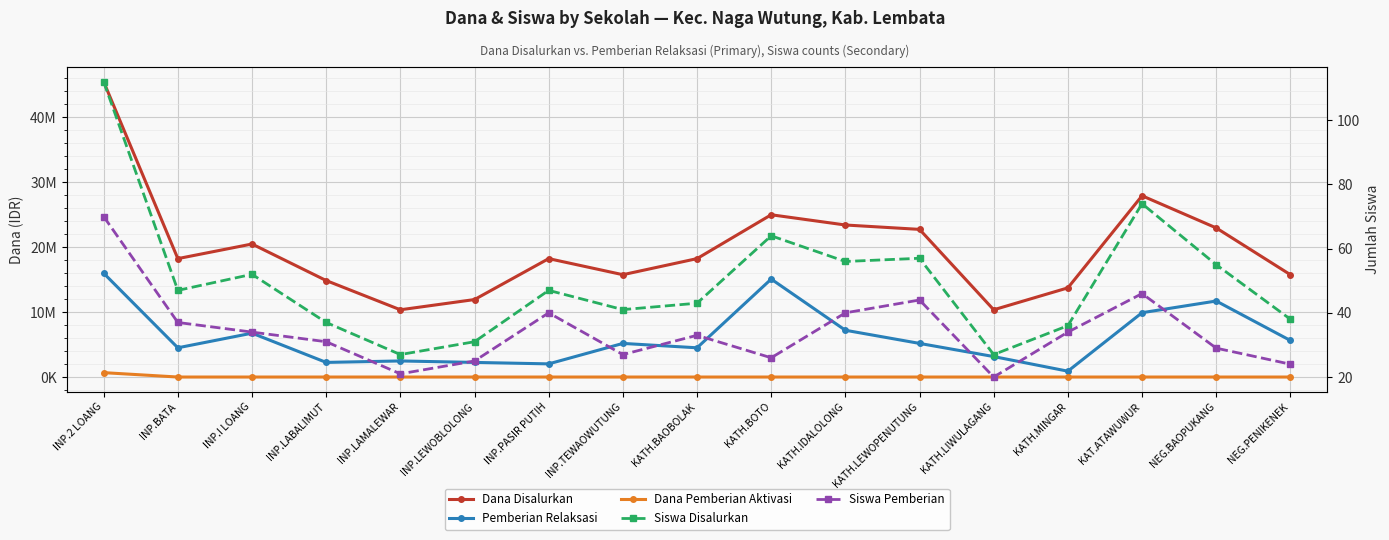

Reading right to left, extract all data points from this chart.

Dana Disalurkan: NEG.PENIKENEK=15750000	NEG.BAOPUKANG=22950000	KAT.ATAWUWUR=27900000	KATH.MINGAR=13725000	KATH.LIWULAGANG=10350000	KATH.LEWOPENUTUNG=22725000	KATH.IDALOLONG=23400000	KATH.BOTO=24975000	KATH.BAOBOLAK=18225000	INP.TEWAOWUTUNG=15750000	INP.PASIR PUTIH=18225000	INP.LEWOBLOLONG=11925000	INP.LAMALEWAR=10350000	INP.LABALIMUT=14850000	INP.I LOANG=20475000	INP.BATA=18225000	INP.2 LOANG=45450000
Pemberian Relaksasi: NEG.PENIKENEK=5625000	NEG.BAOPUKANG=11700000	KAT.ATAWUWUR=9900000	KATH.MINGAR=900000	KATH.LIWULAGANG=3150000	KATH.LEWOPENUTUNG=5175000	KATH.IDALOLONG=7200000	KATH.BOTO=15075000	KATH.BAOBOLAK=4500000	INP.TEWAOWUTUNG=5175000	INP.PASIR PUTIH=2025000	INP.LEWOBLOLONG=2250000	INP.LAMALEWAR=2475000	INP.LABALIMUT=2250000	INP.I LOANG=6750000	INP.BATA=4500000	INP.2 LOANG=15975000
Dana Pemberian Aktivasi: NEG.PENIKENEK=0	NEG.BAOPUKANG=0	KAT.ATAWUWUR=0	KATH.MINGAR=0	KATH.LIWULAGANG=0	KATH.LEWOPENUTUNG=0	KATH.IDALOLONG=0	KATH.BOTO=0	KATH.BAOBOLAK=0	INP.TEWAOWUTUNG=0	INP.PASIR PUTIH=0	INP.LEWOBLOLONG=0	INP.LAMALEWAR=0	INP.LABALIMUT=0	INP.I LOANG=0	INP.BATA=0	INP.2 LOANG=675000
Siswa Disalurkan: NEG.PENIKENEK=38	NEG.BAOPUKANG=55	KAT.ATAWUWUR=74	KATH.MINGAR=36	KATH.LIWULAGANG=27	KATH.LEWOPENUTUNG=57	KATH.IDALOLONG=56	KATH.BOTO=64	KATH.BAOBOLAK=43	INP.TEWAOWUTUNG=41	INP.PASIR PUTIH=47	INP.LEWOBLOLONG=31	INP.LAMALEWAR=27	INP.LABALIMUT=37	INP.I LOANG=52	INP.BATA=47	INP.2 LOANG=112
Siswa Pemberian: NEG.PENIKENEK=24	NEG.BAOPUKANG=29	KAT.ATAWUWUR=46	KATH.MINGAR=34	KATH.LIWULAGANG=20	KATH.LEWOPENUTUNG=44	KATH.IDALOLONG=40	KATH.BOTO=26	KATH.BAOBOLAK=33	INP.TEWAOWUTUNG=27	INP.PASIR PUTIH=40	INP.LEWOBLOLONG=25	INP.LAMALEWAR=21	INP.LABALIMUT=31	INP.I LOANG=34	INP.BATA=37	INP.2 LOANG=70